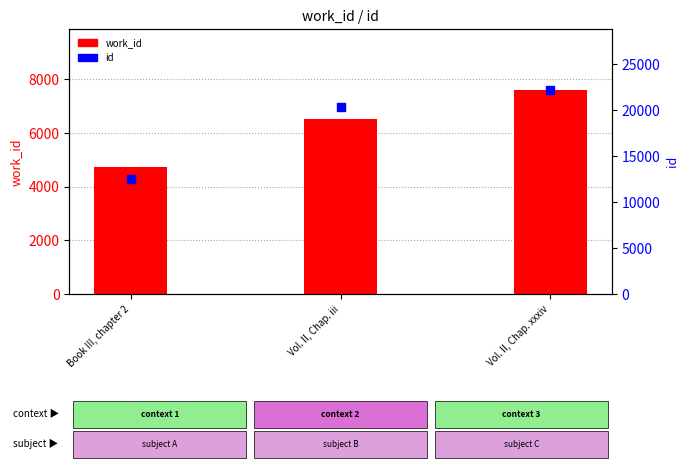

At how many categories does at least one series exceed 13067?

2